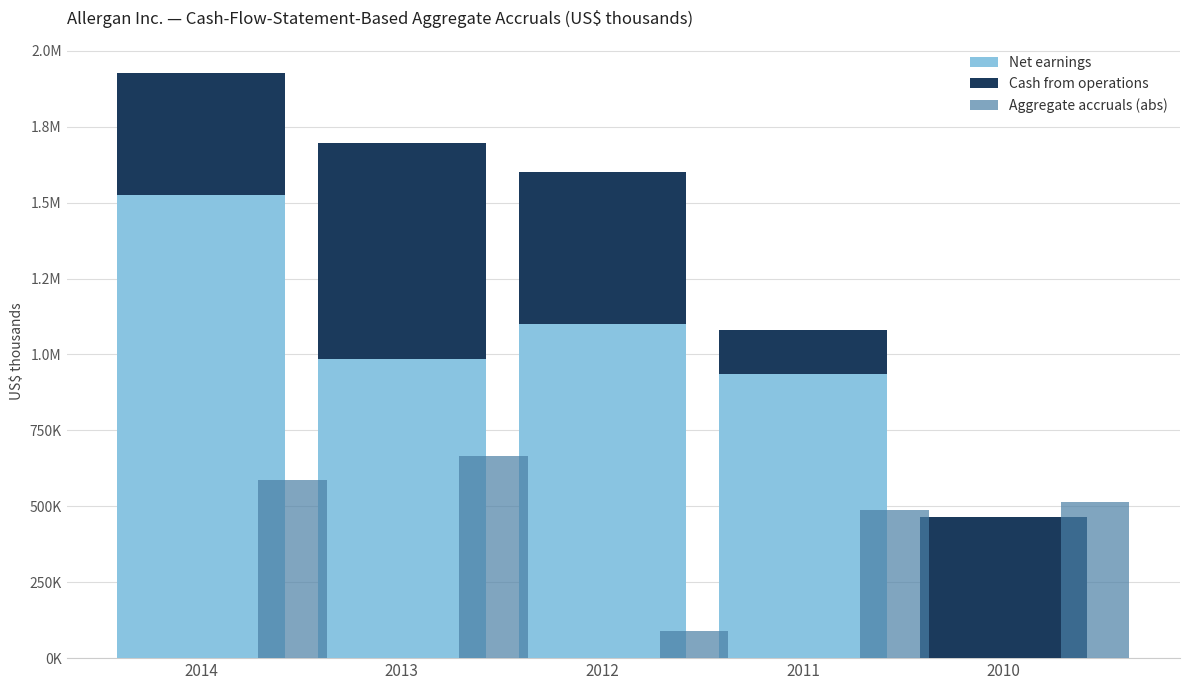

How many values in the Cash from operations series exceed 463300?

2